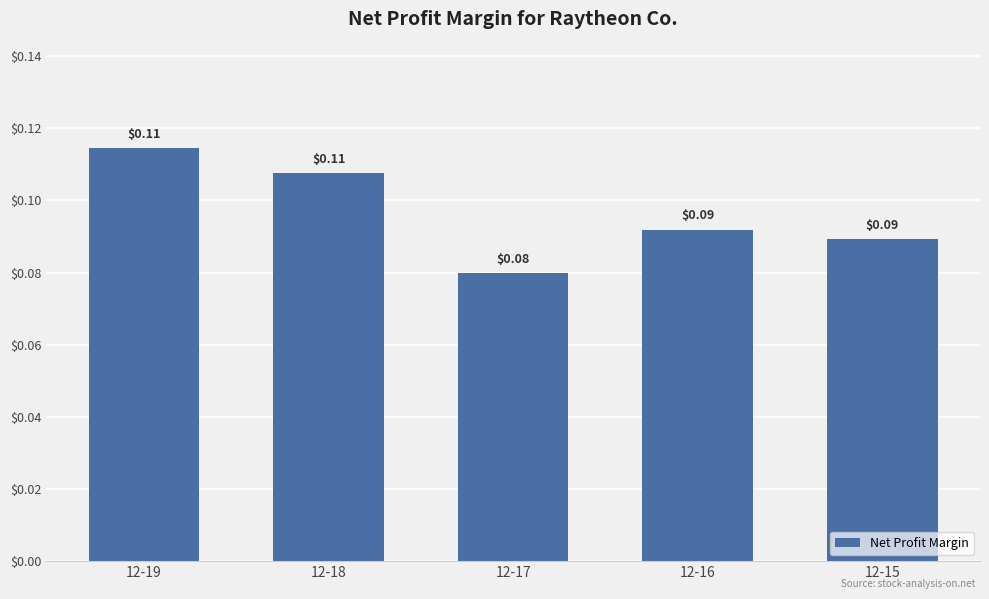

What is the sum of all values?

0.5